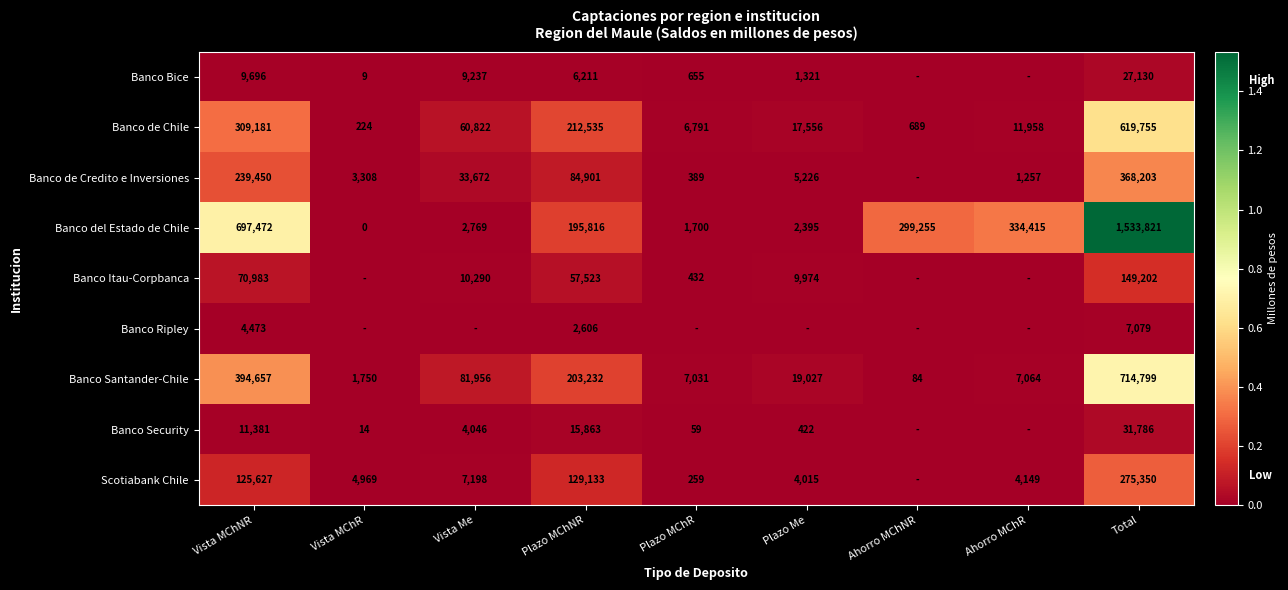

What is the spread (max minus min) of values at Total?

1526742